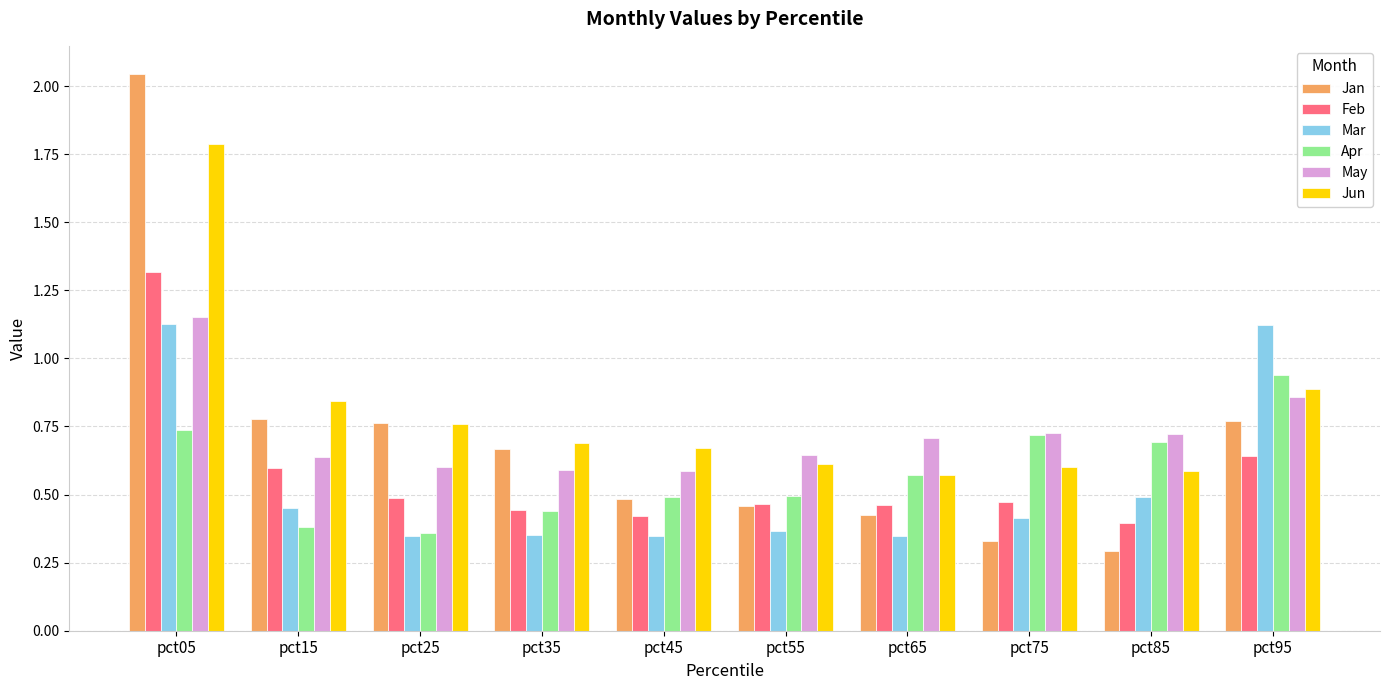

How many groups of bars are there?

10